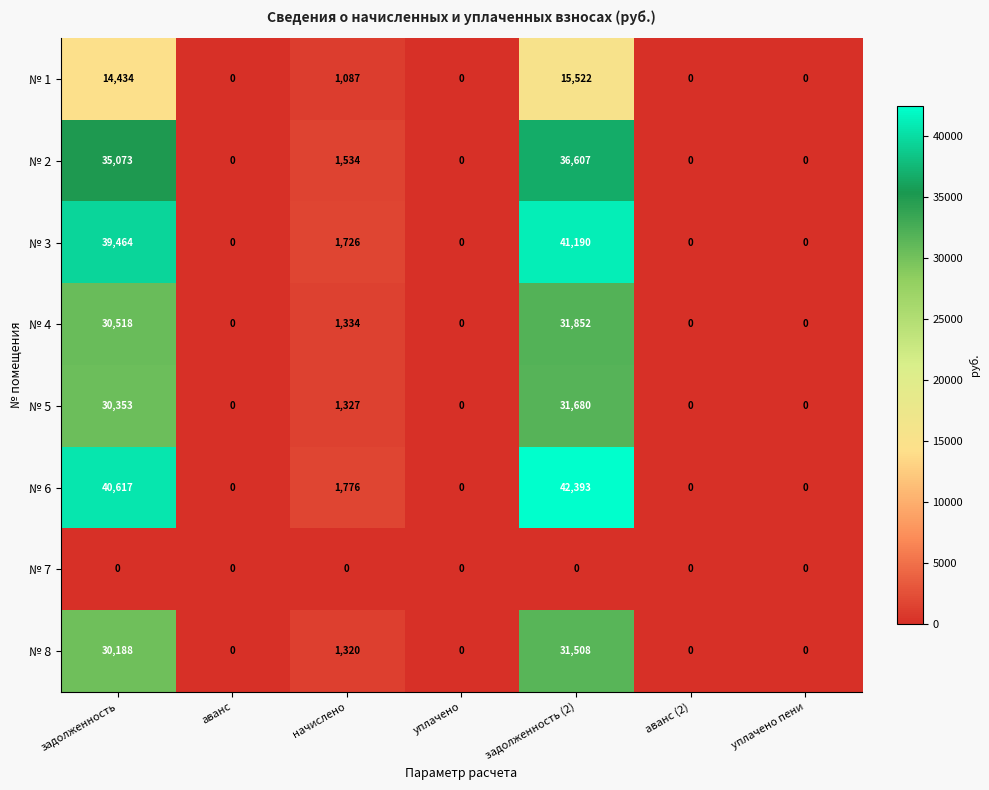

Rank the series by their maximum value, from highest to lowest.

№ 6, № 3, № 2, № 4, № 5, № 8, № 1, № 7